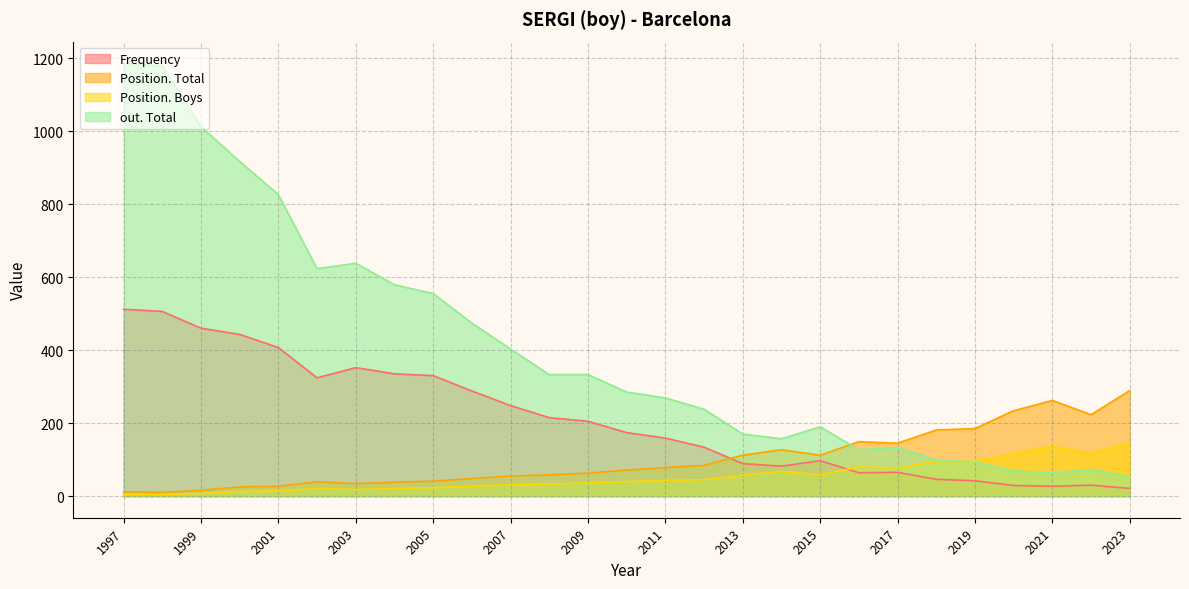

Rank the series by their average value, from highest to lowest.

Position. Total, out. Total